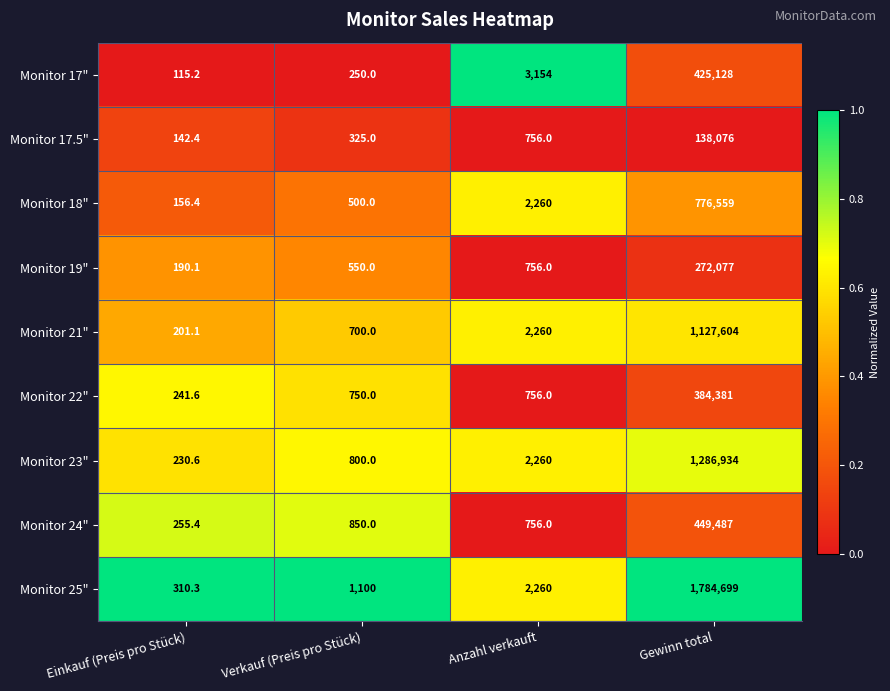

What is the smallest value displayed?

115.2